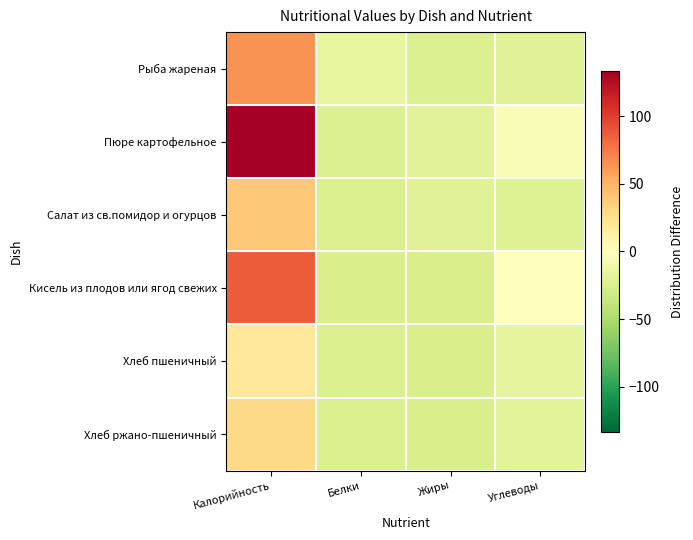

At Калорийность, list the series in order from largest to smallest.

Пюре картофельное, Кисель из плодов или ягод свежих, Рыба жареная, Салат из св.помидор и огурцов, Хлеб ржано-пшеничный, Хлеб пшеничный